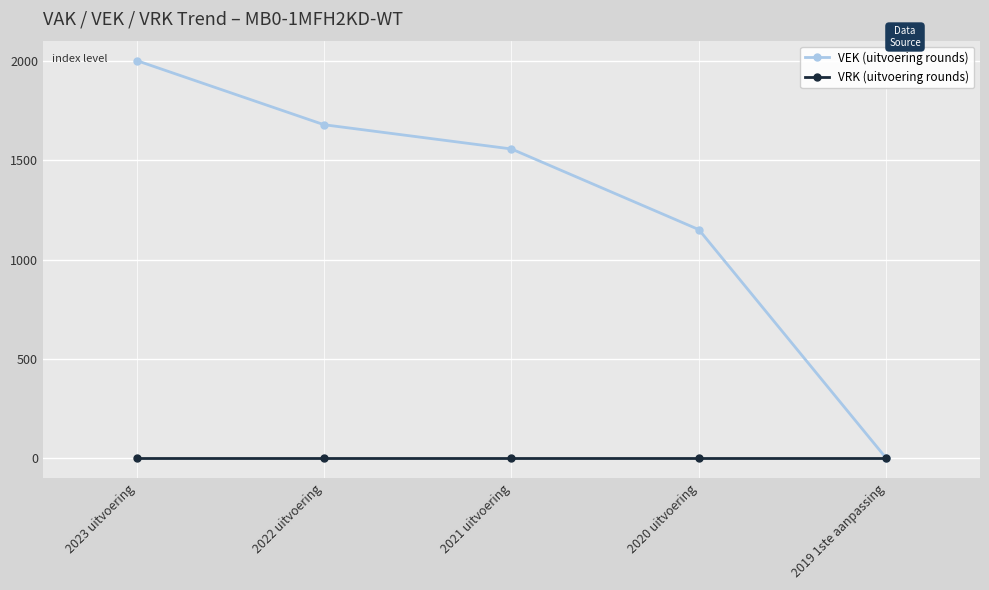

Which series has the largest range (max minus min)?

VEK (uitvoering rounds)